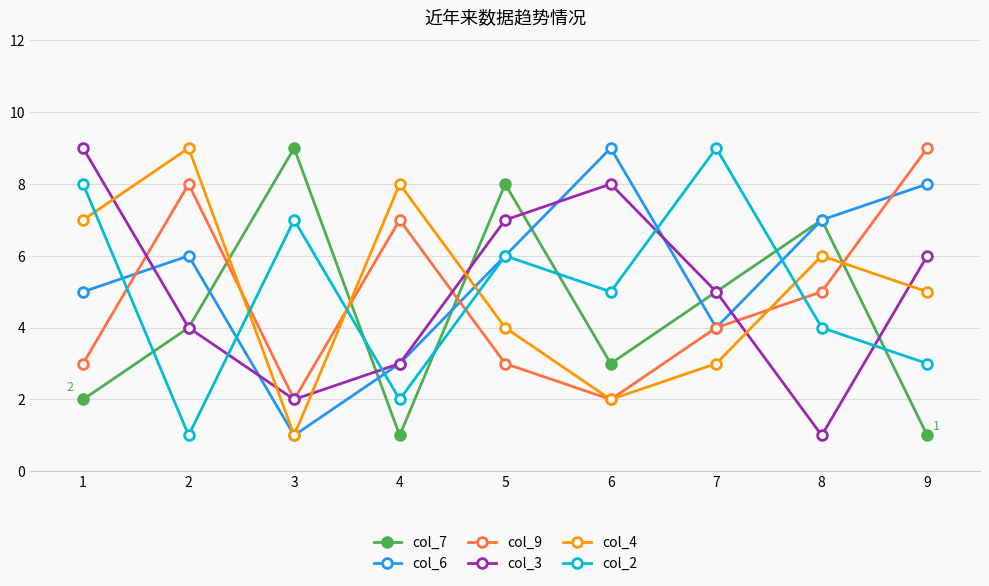

How many times do col_7 and col_4 cross each other?

4